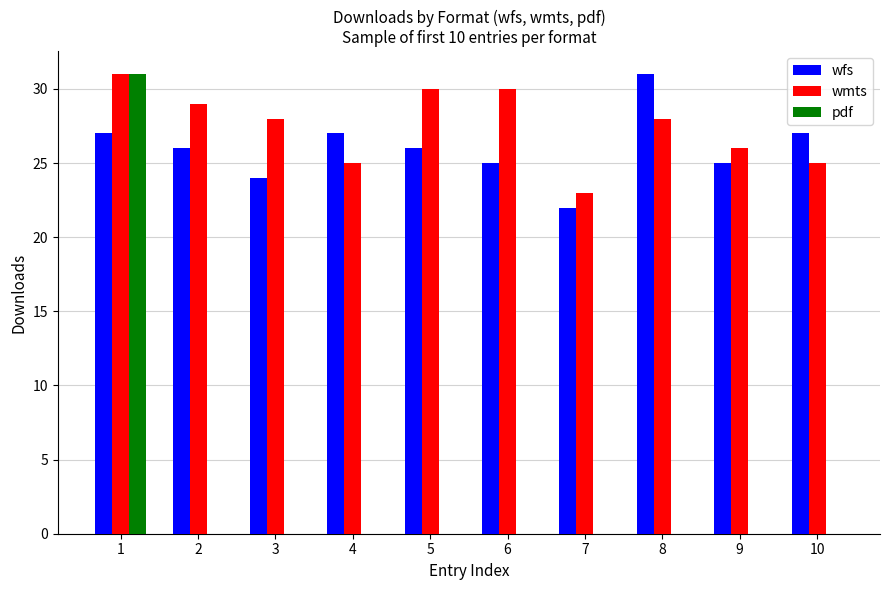

At which category is the sum across all series the highest?

1